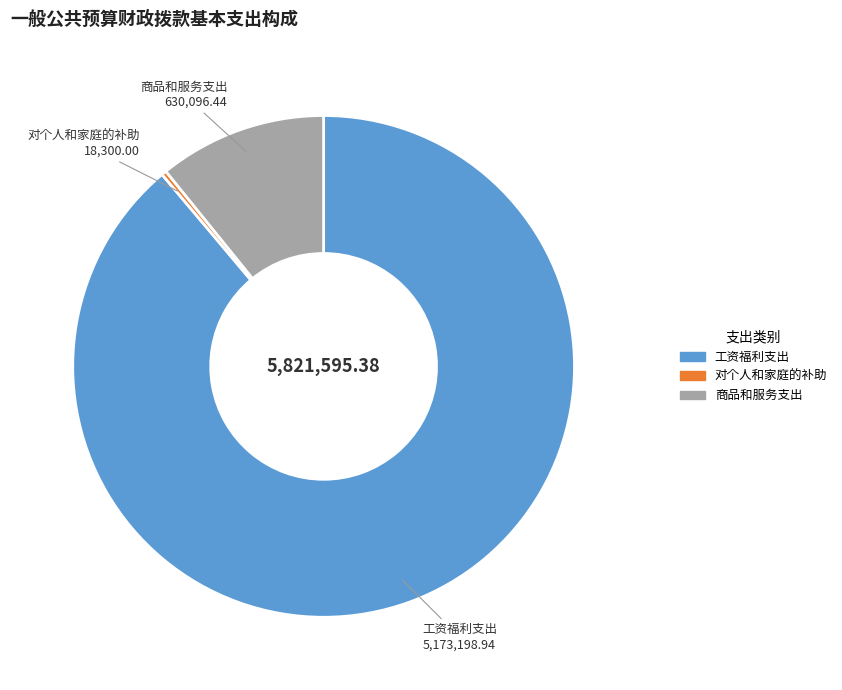

Is there any slice that represents more than half of the pie?

Yes